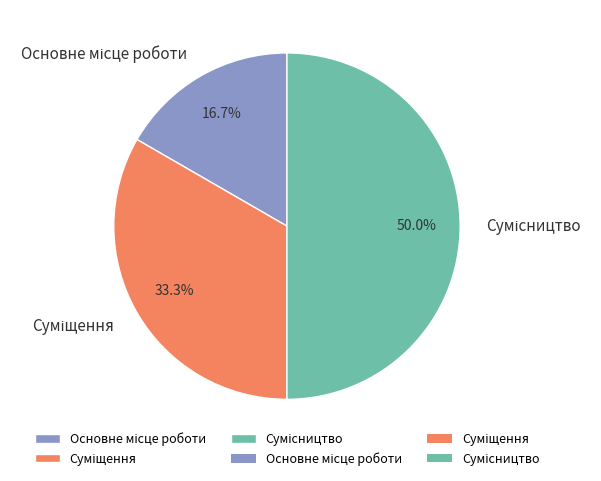

To the nearest percent, what is the combined percentage of Сумісництво and Основне місце роботи?

67%